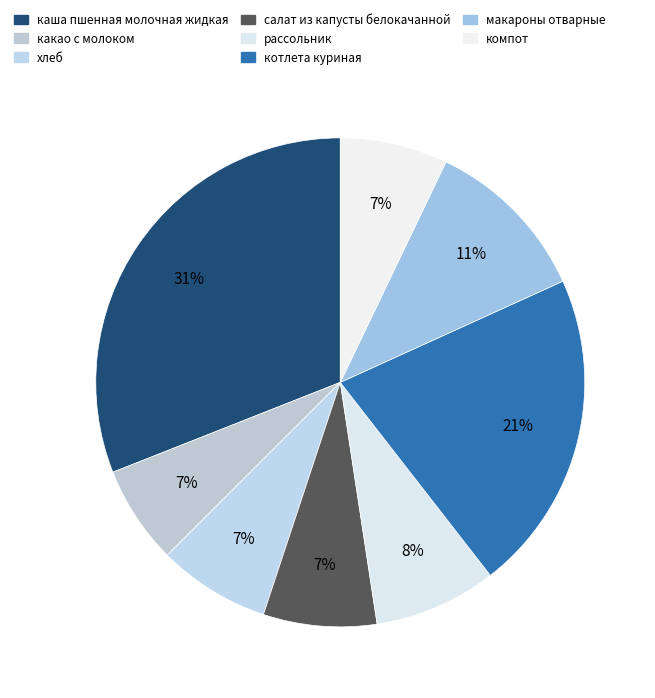

Rank the categories by value from lowest to highest.

какао с молоком, компот, хлеб, салат из капусты белокачанной, рассольник, макароны отварные, котлета куриная, каша пшенная молочная жидкая